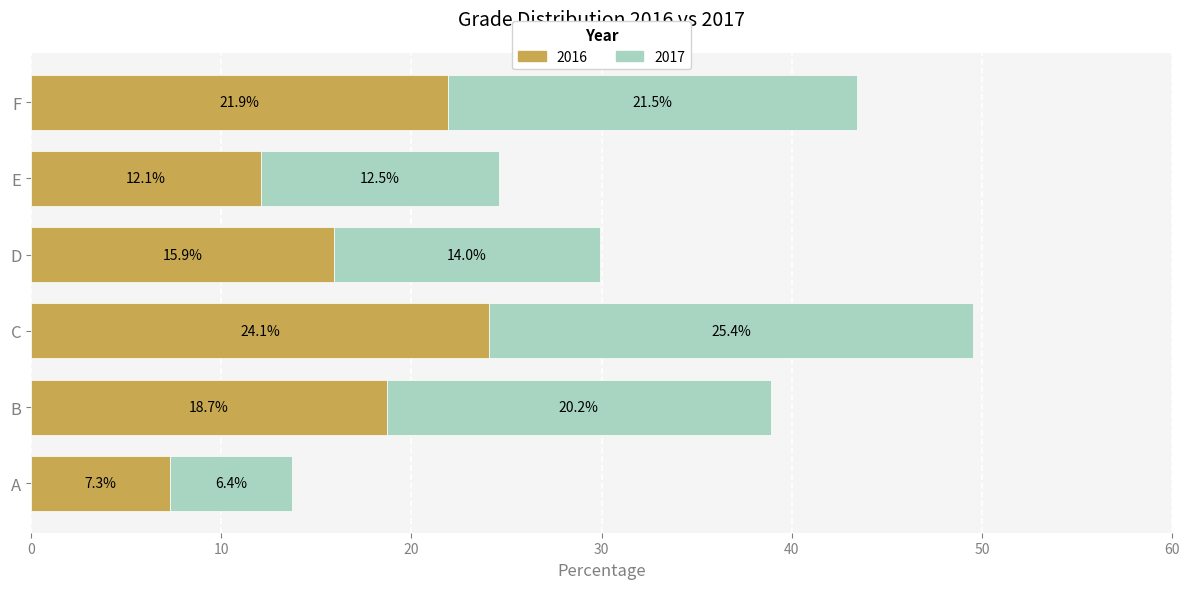

At which label is 2016 closest to 15?

D